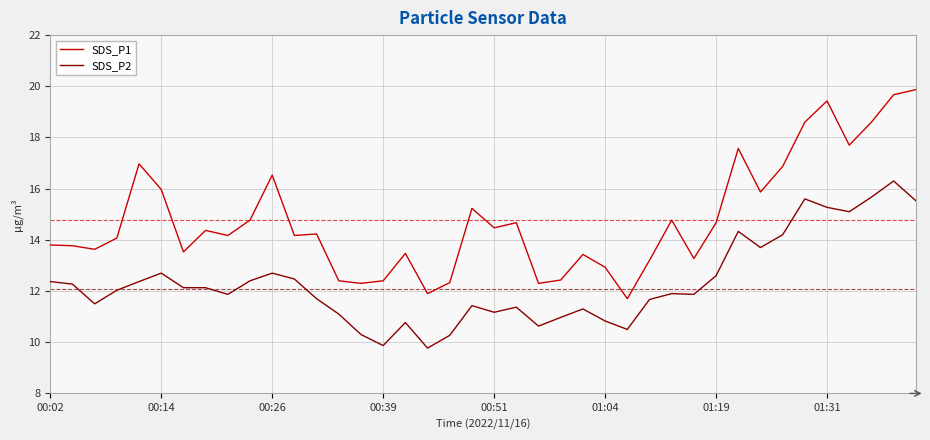

What is the greatest value displayed?

19.9